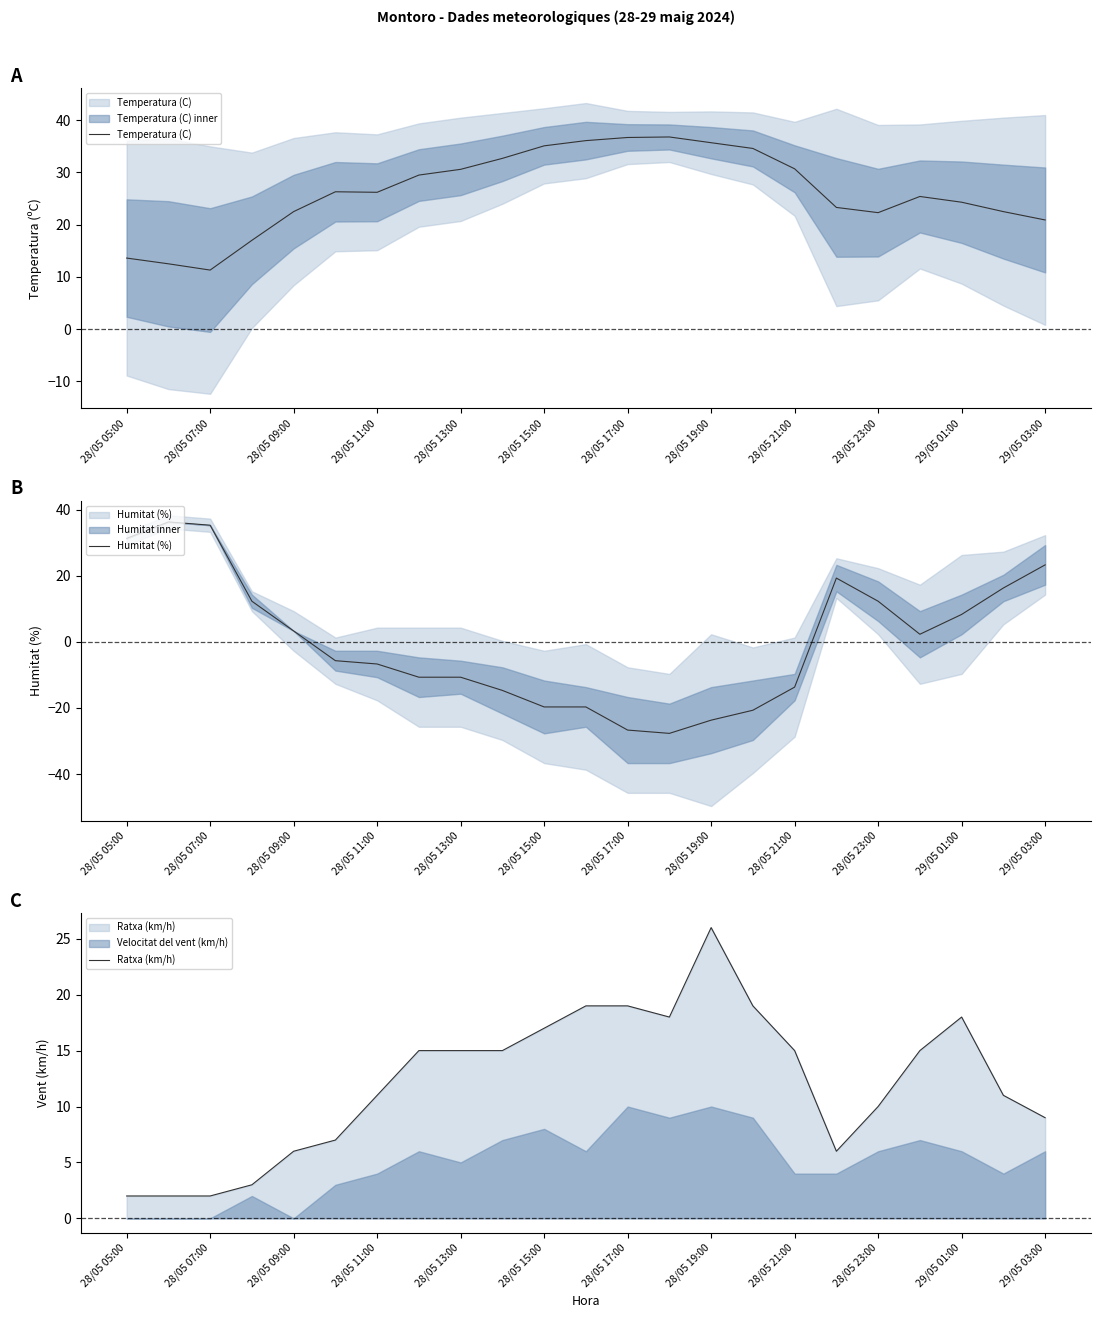

How many lines are shown in the chart?

3